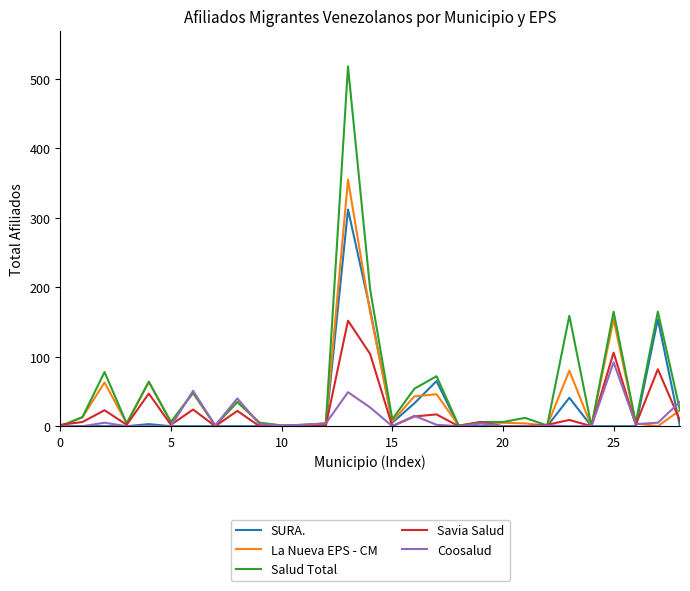

Which series has the largest range (max minus min)?

Salud Total